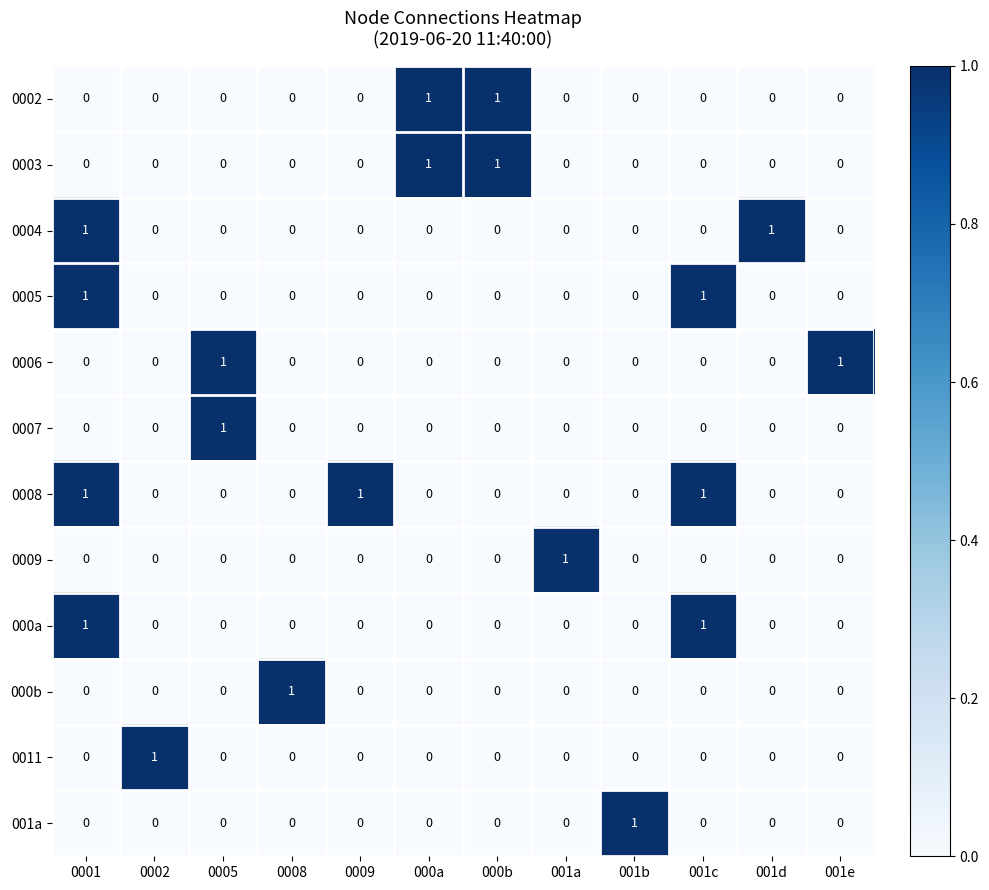

At how many categories does at least one series exceed 0?

12